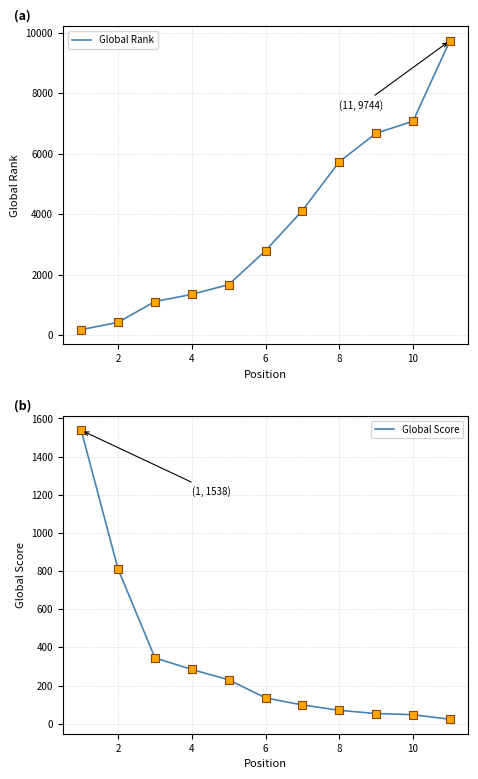

Which series has the widest spread of Y values?

Global Rank